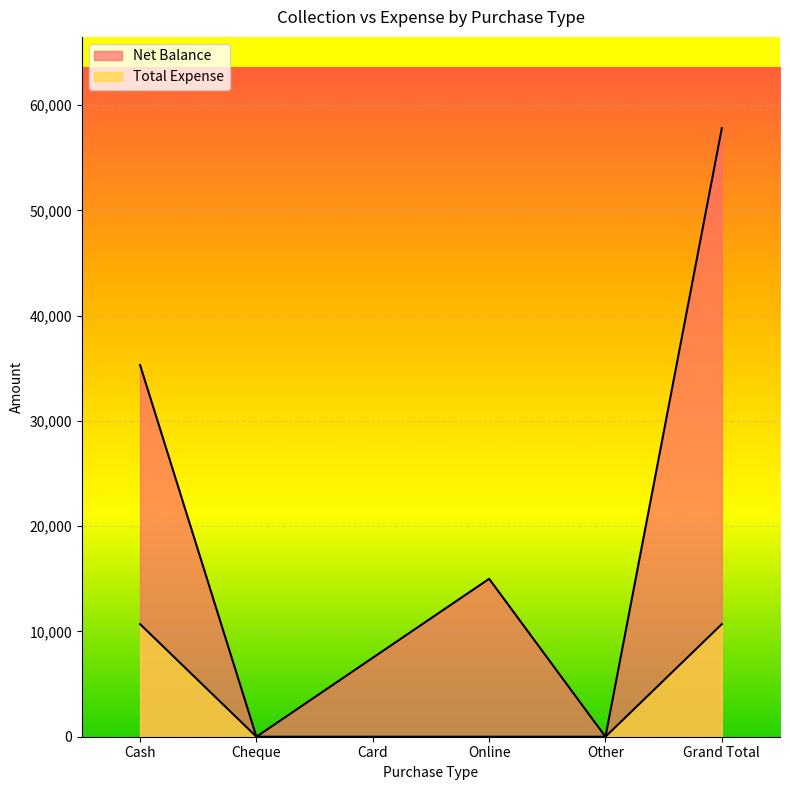

Which series has the widest spread of values?

Net Balance